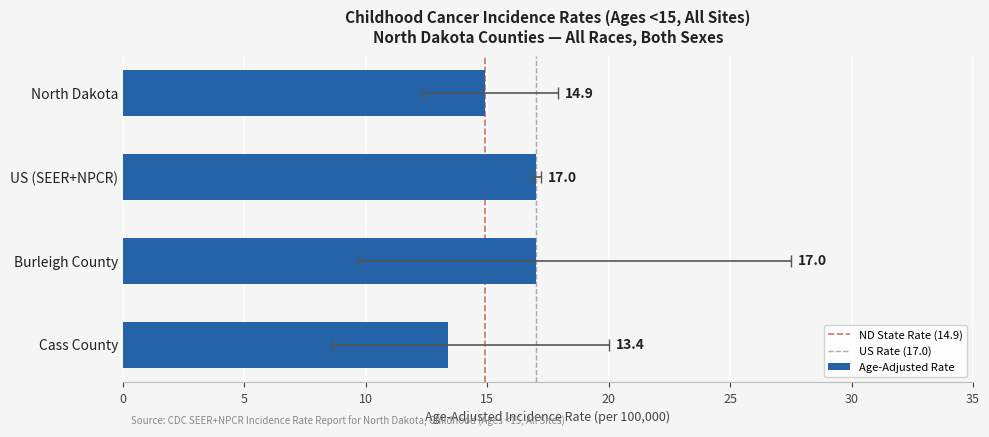

Rank the series at US (SEER+NPCR) from highest to lowest value.

Upper CI, Rate, Lower CI